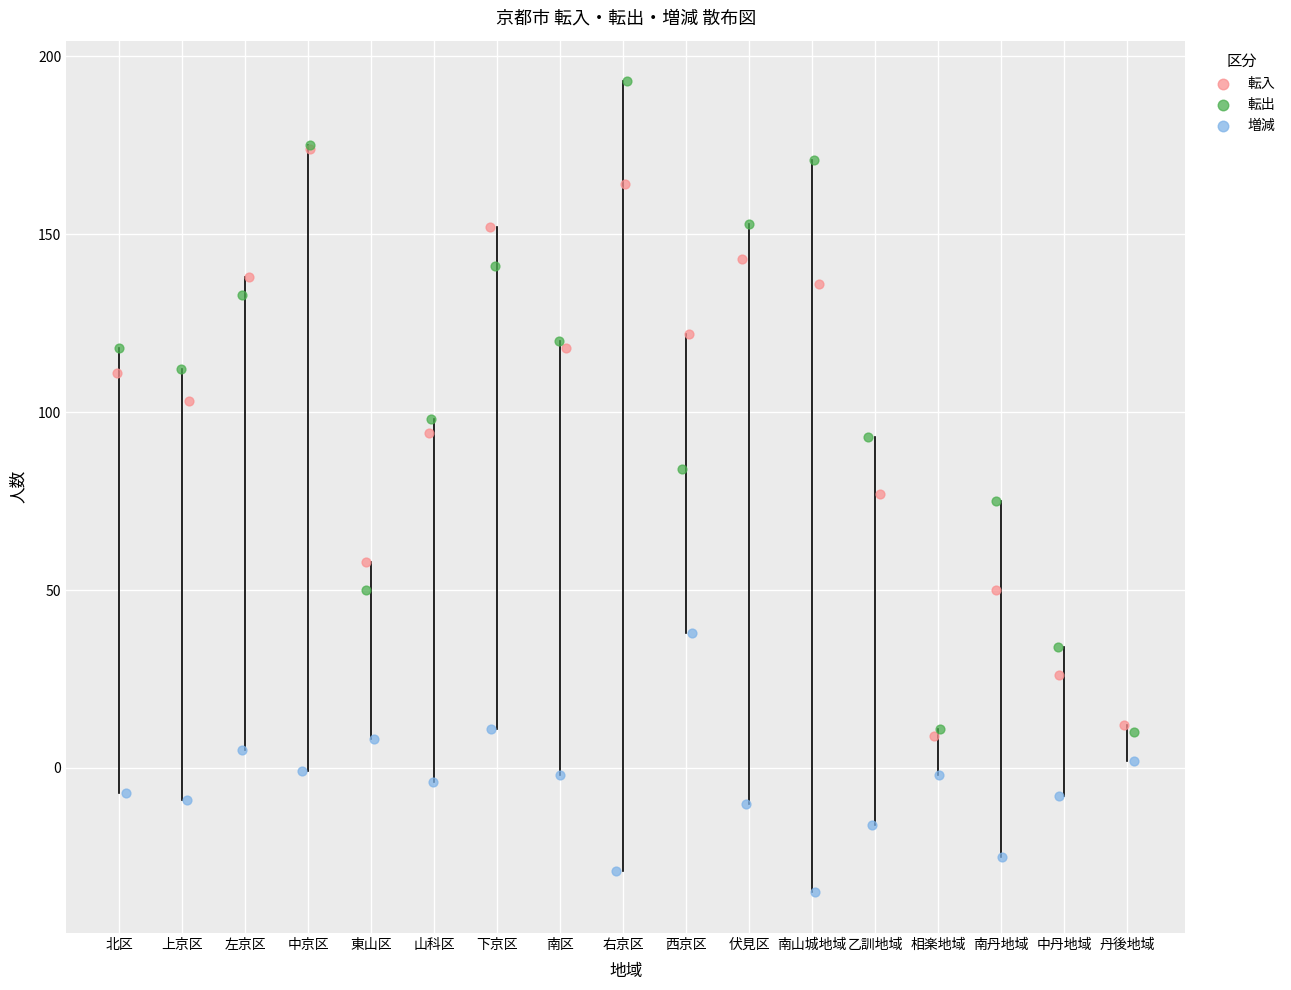

Which series has the largest Y range (max minus min)?

転出